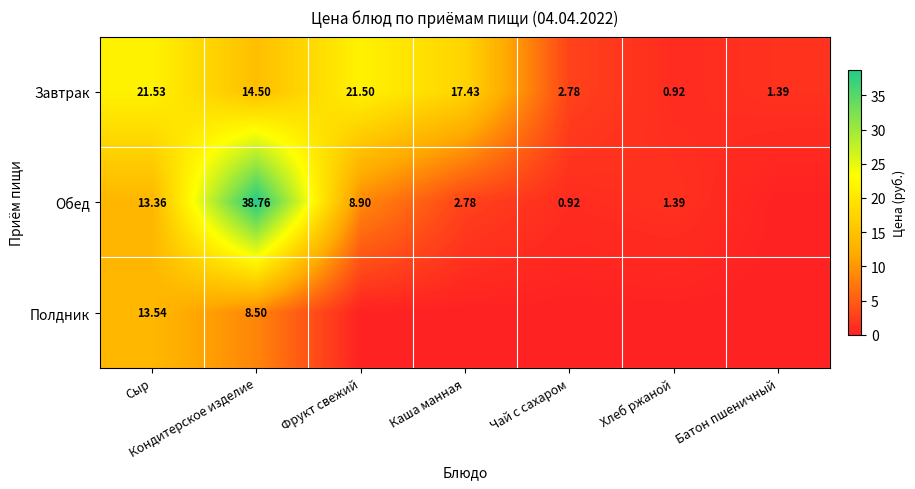

How many data points in Завтрак are above 14?

4